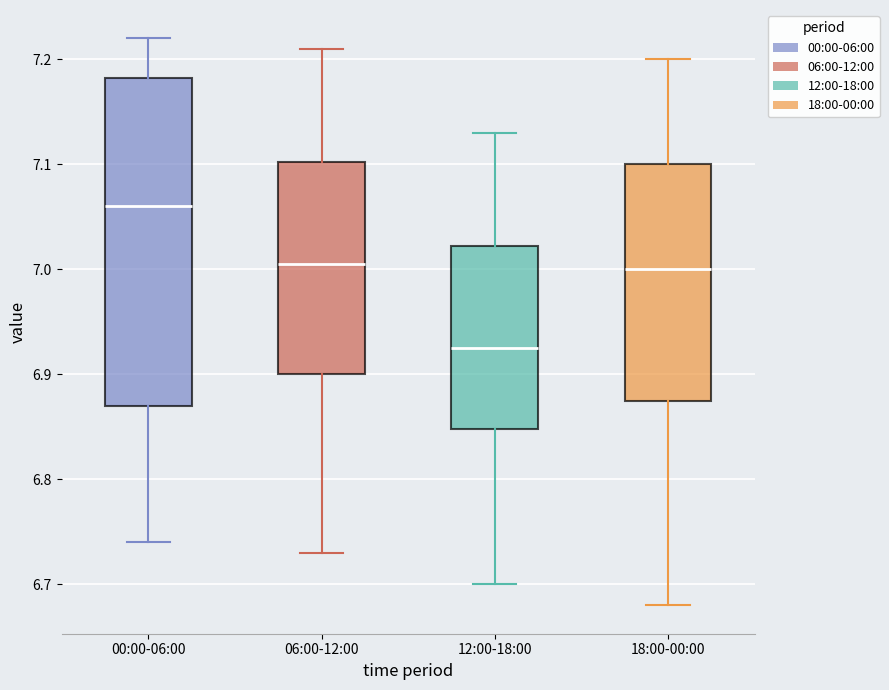

Comparing the boxes themselves (not the whiskers), which one is the tallest?

00:00-06:00